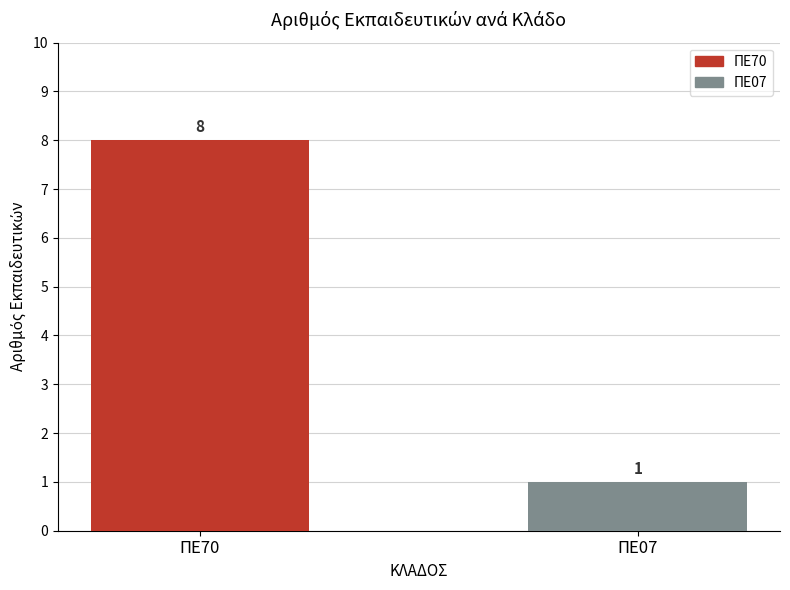

Reading left to right, transcribe all the data shown in this chart.

ΠΕ70=8	ΠΕ07=1